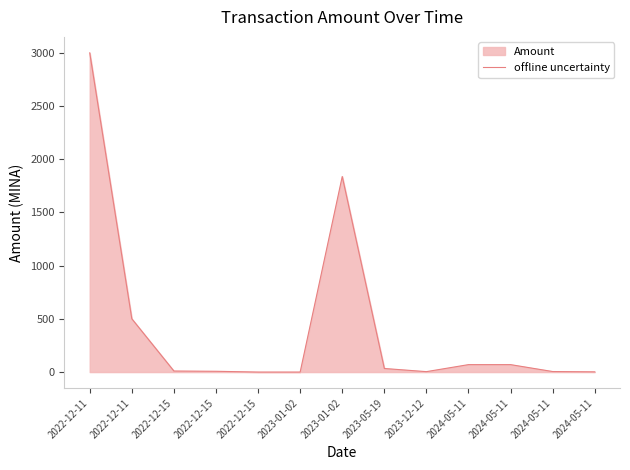

What is the average value?

426.2